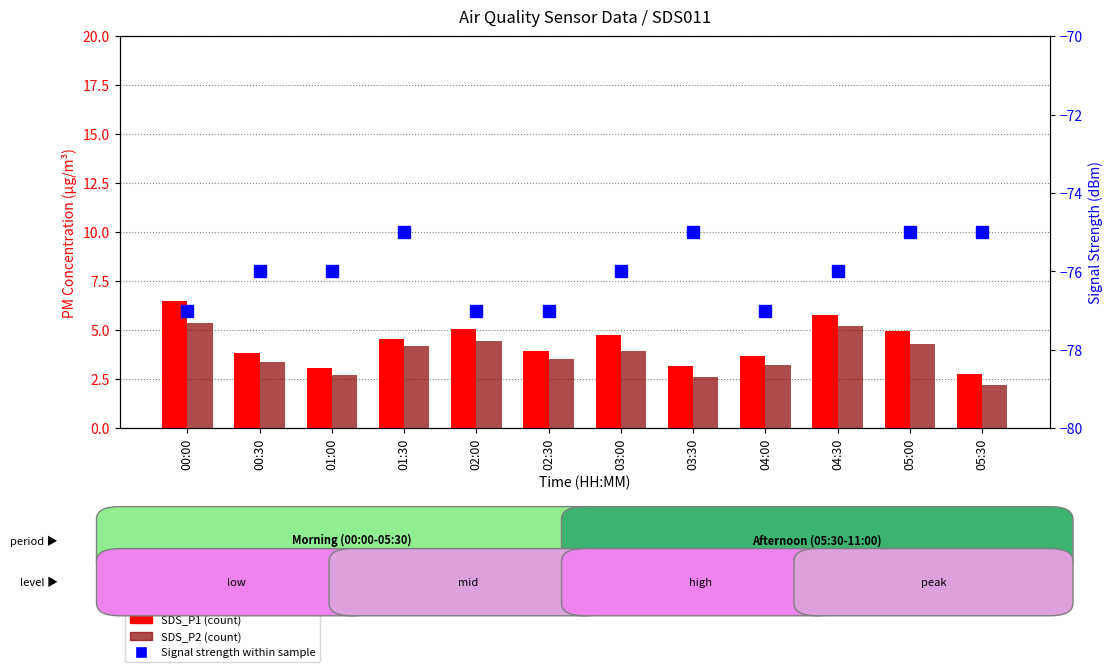

How many values in the SDS_P2 series exceed 3?

9